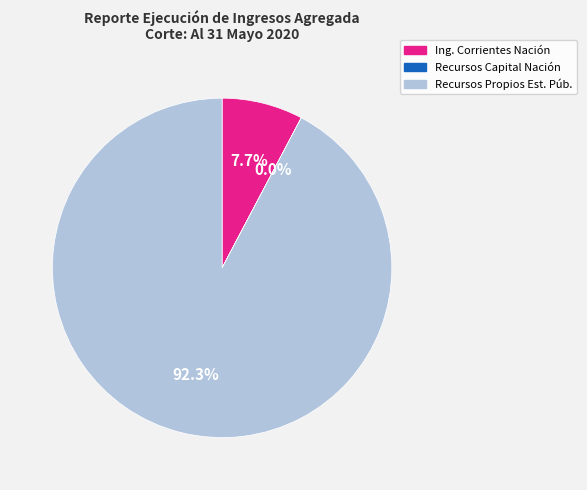

Does any single category account for the majority?

Yes